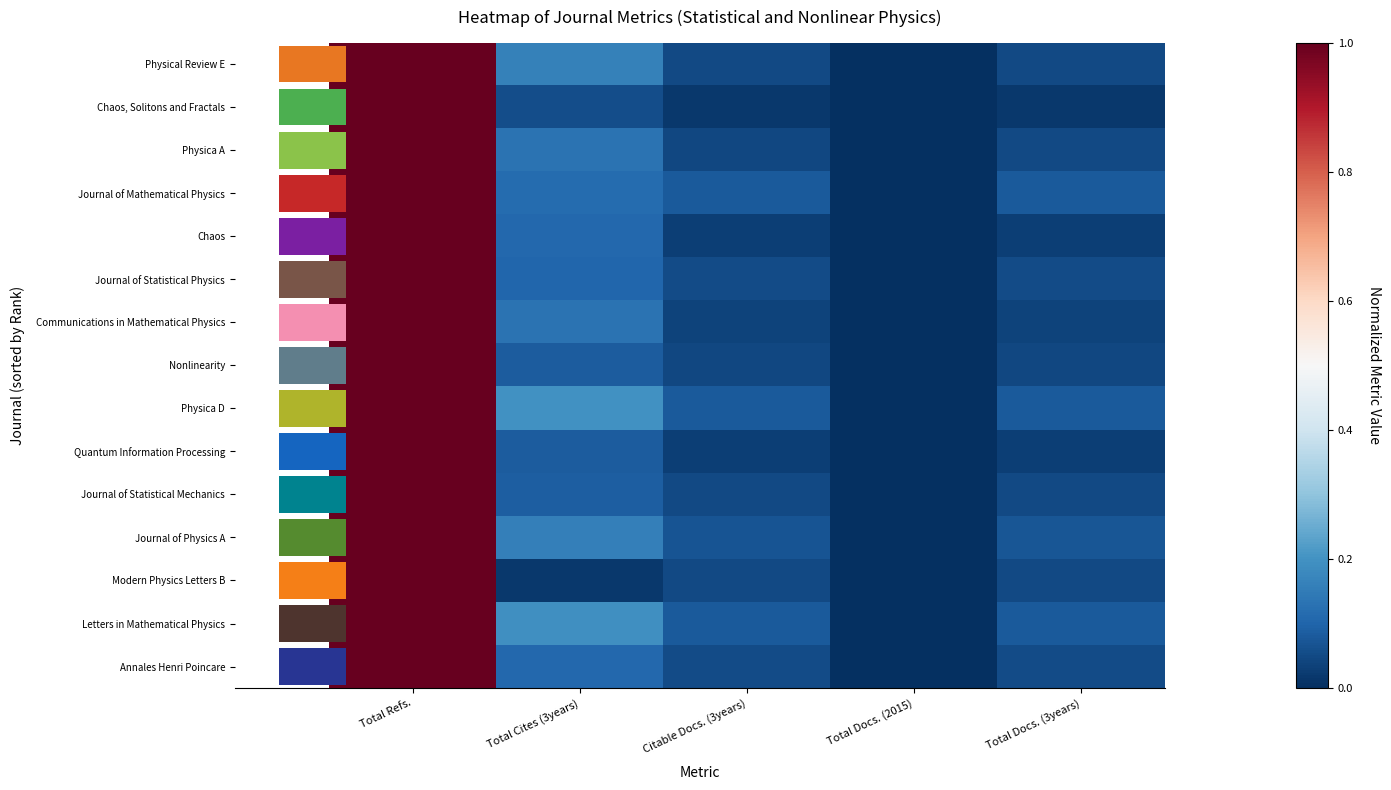

Which series has the largest range (max minus min)?

Physical Review E